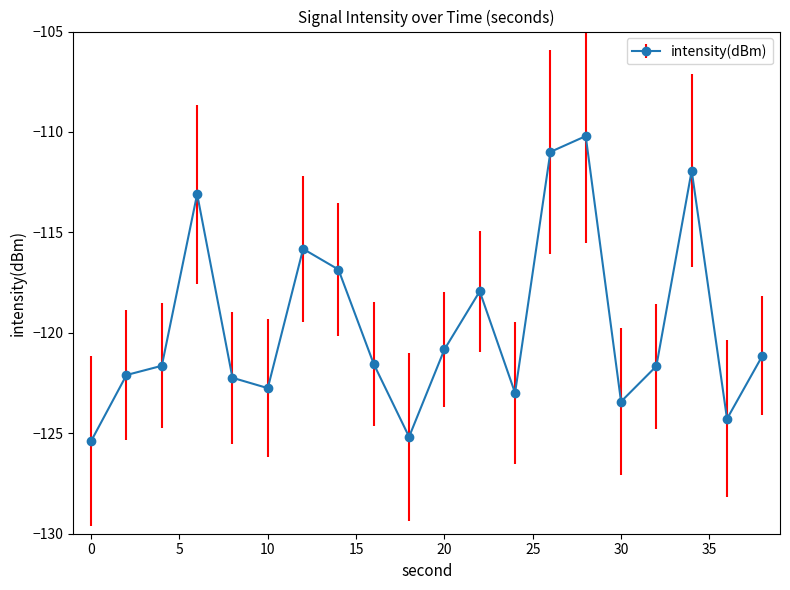

Count the number of values greater than -121.

8